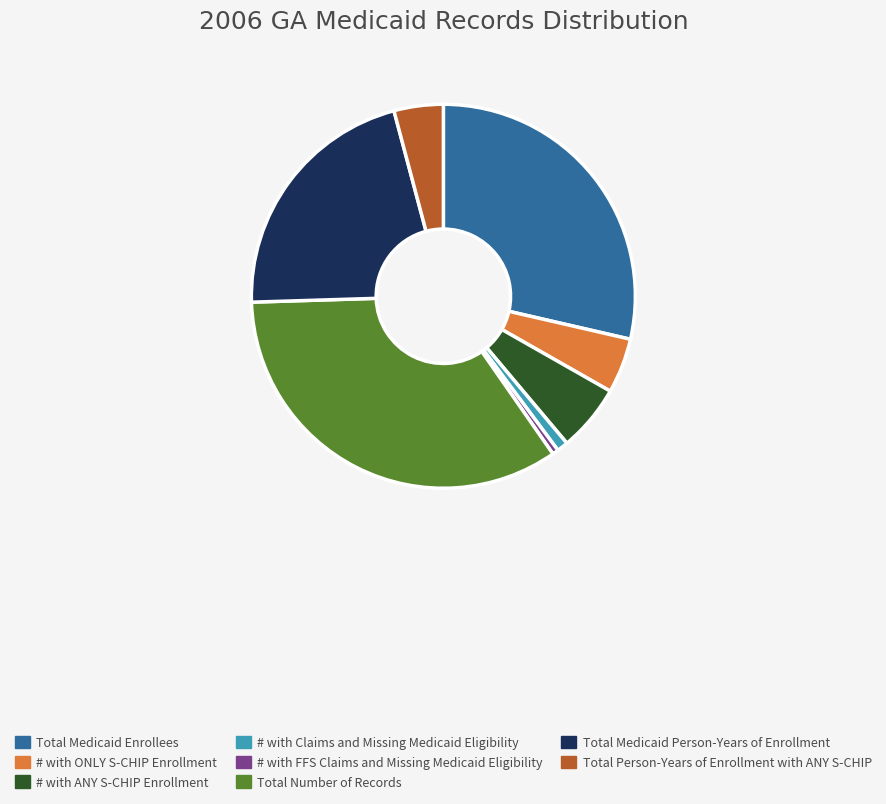

Do Total Number of Records and # with ONLY S-CHIP Enrollment together represent more than half of the pie?

No